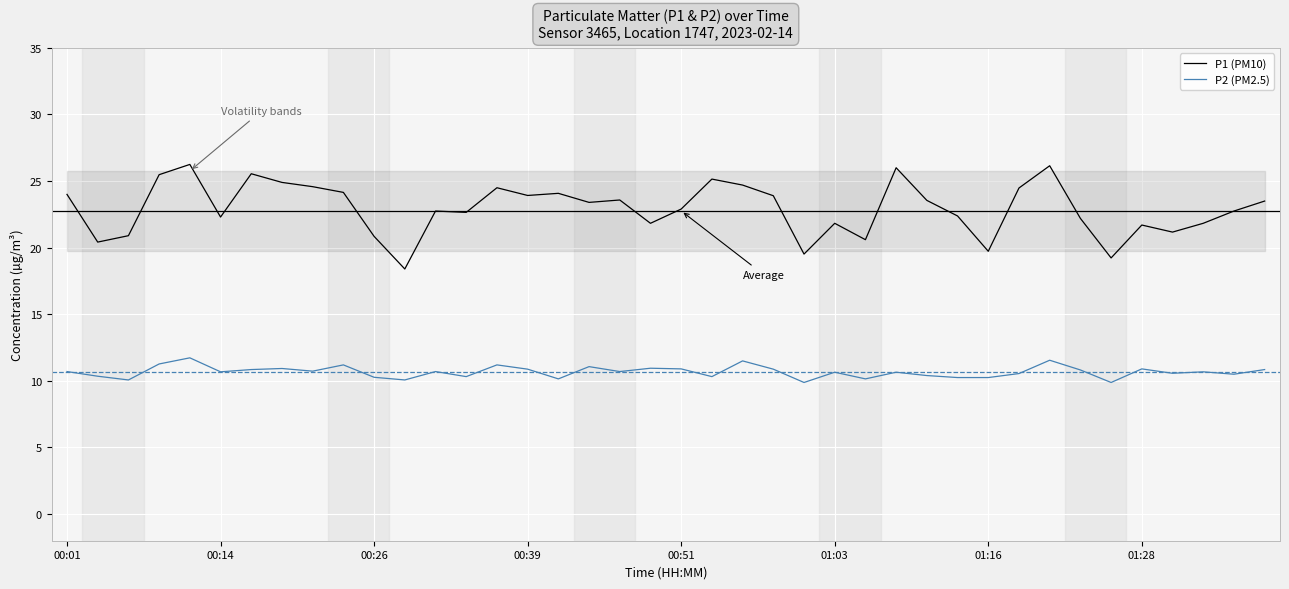

What is the minimum value shown in the chart?

9.9